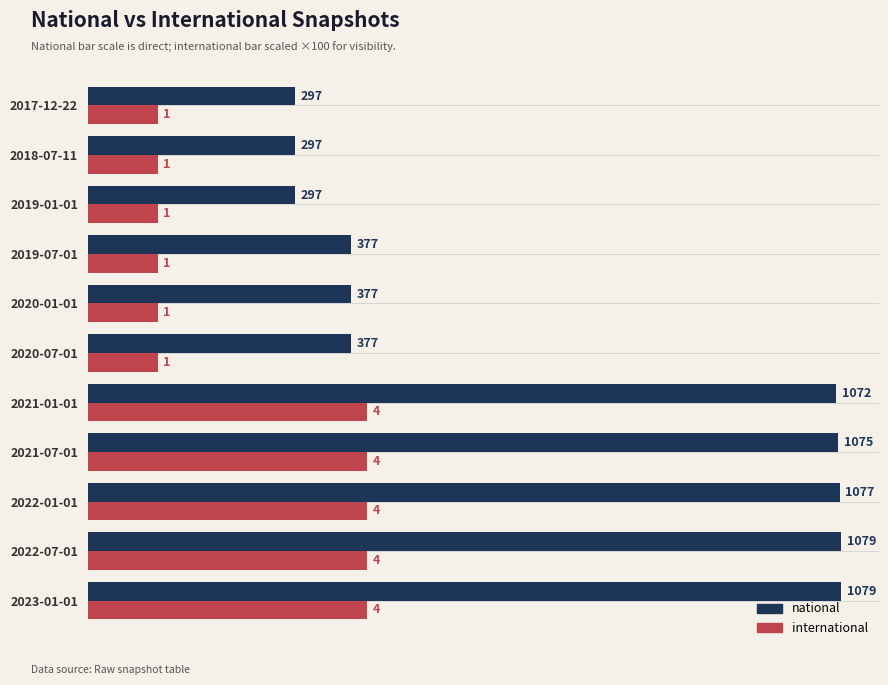

Is it true that national equals 369 at 2022-07-01?

False